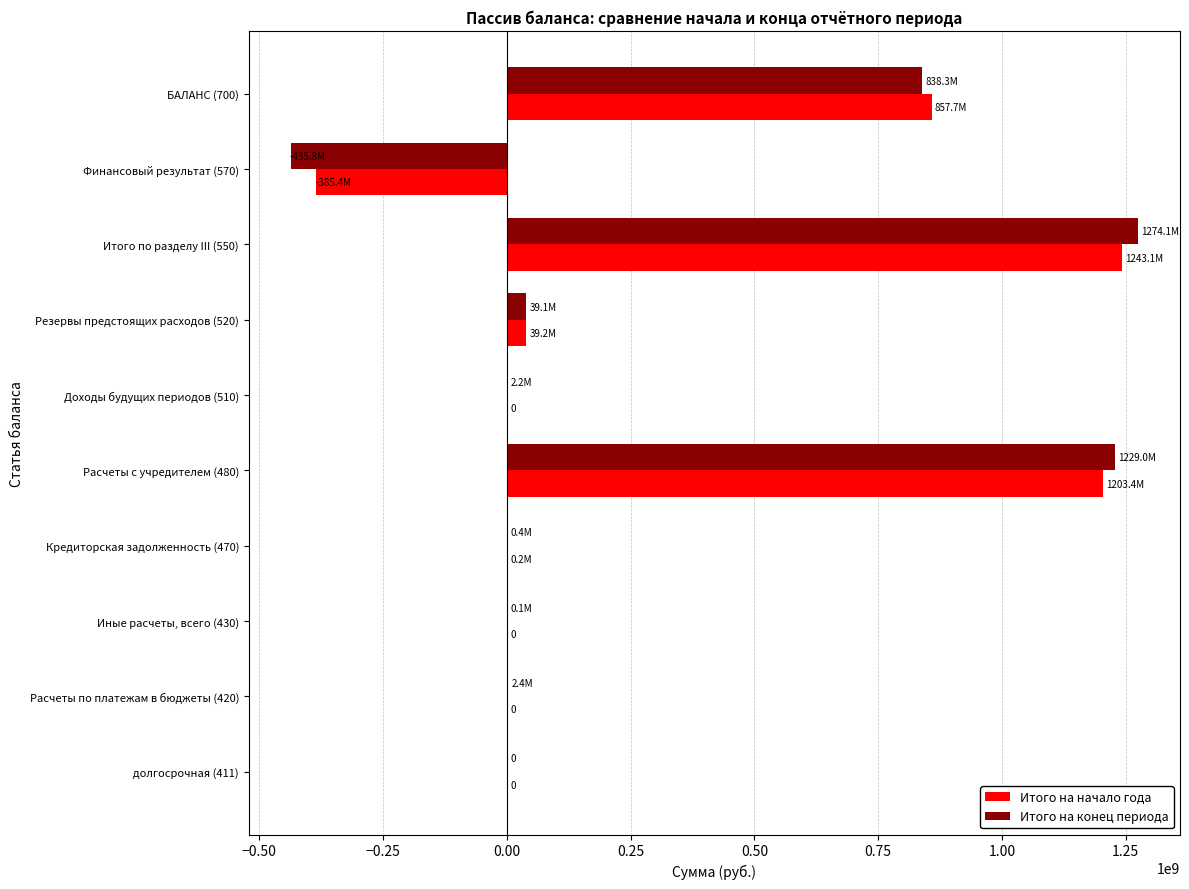

The value of Итого на конец периода at Расчеты с учредителем (480) is 1229021816.3. True or false?

True